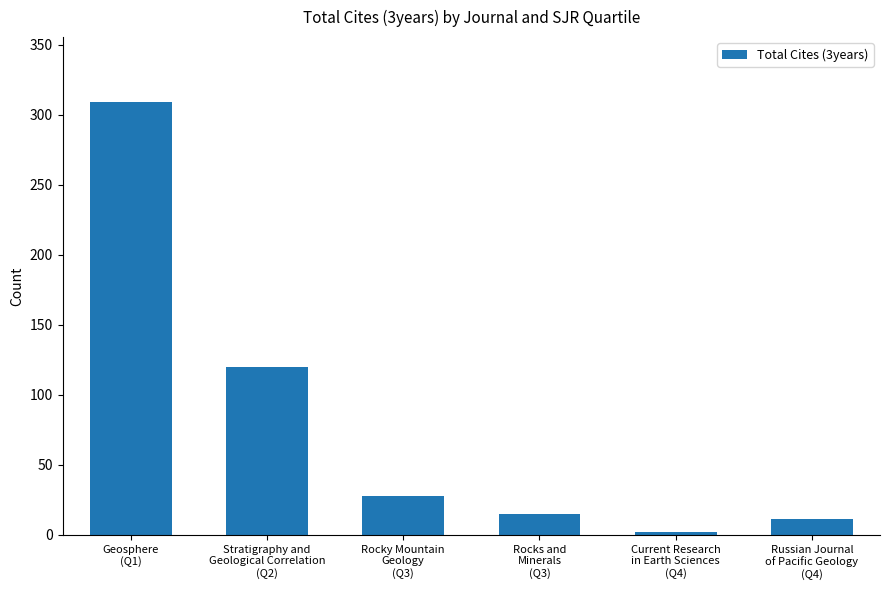

What is the sum of all values?

485